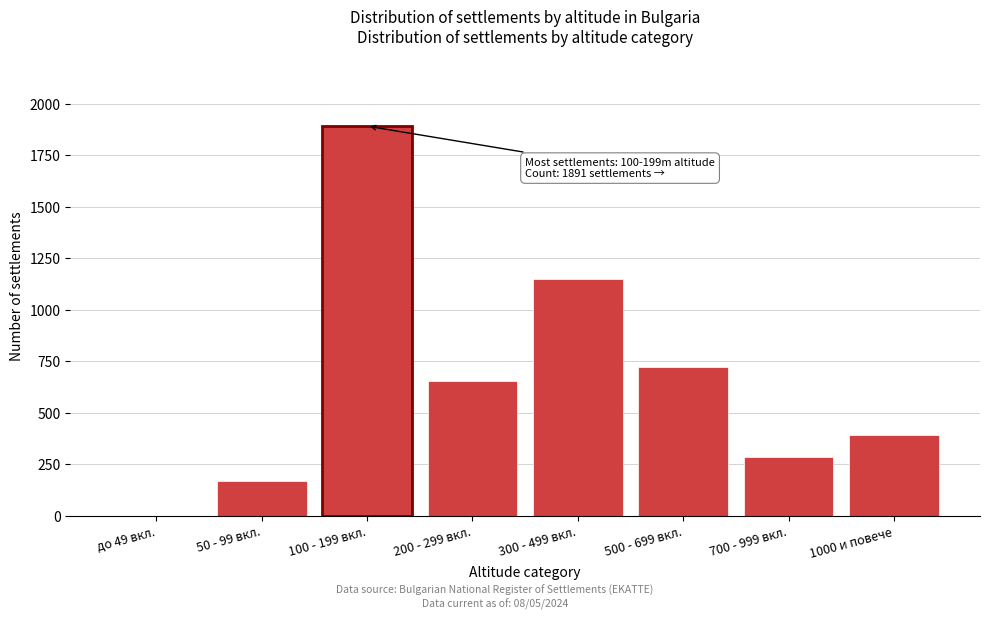

Reading left to right, list all the values displayed in this chart.

до 49 вкл.=0	50 - 99 вкл.=167	100 - 199 вкл.=1891	200 - 299 вкл.=656	300 - 499 вкл.=1147	500 - 699 вкл.=720	700 - 999 вкл.=285	1000 и повече=393